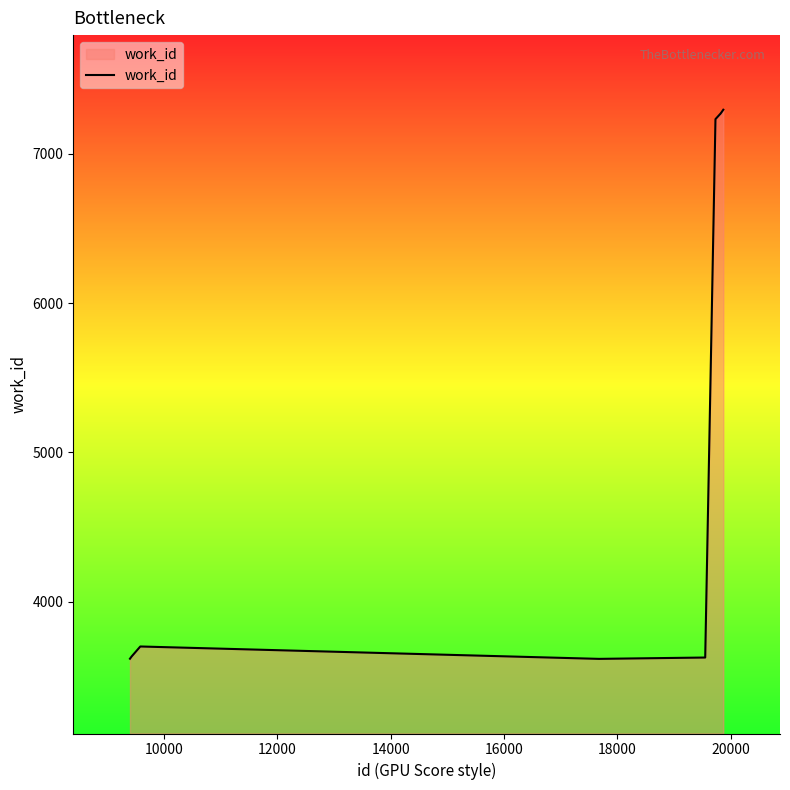

How many lines are shown in the chart?

1